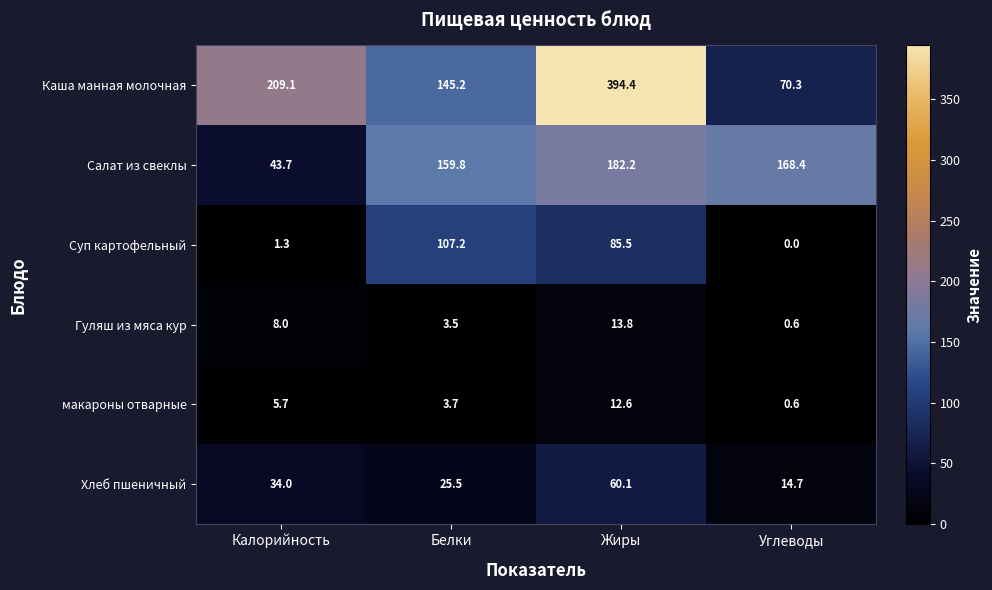

Which series changed the most between Жиры and Углеводы?

Каша манная молочная